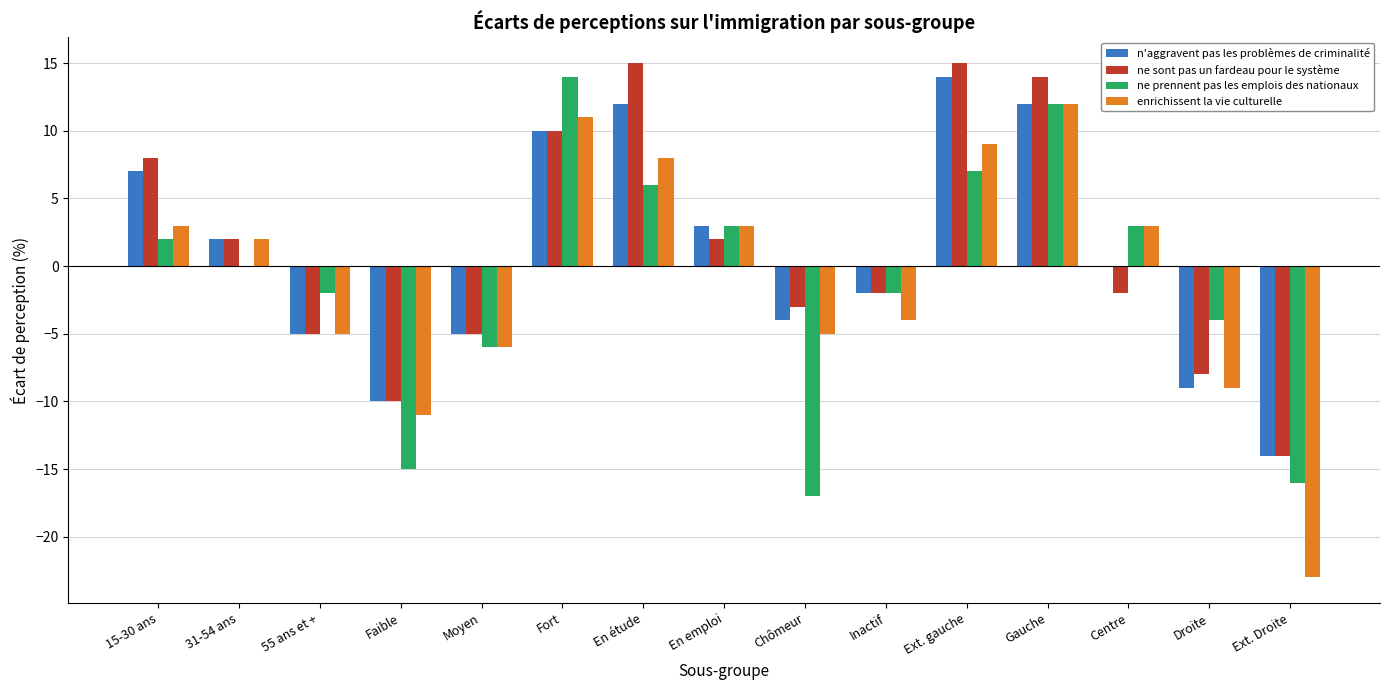

Count the number of data series in this chart.

4